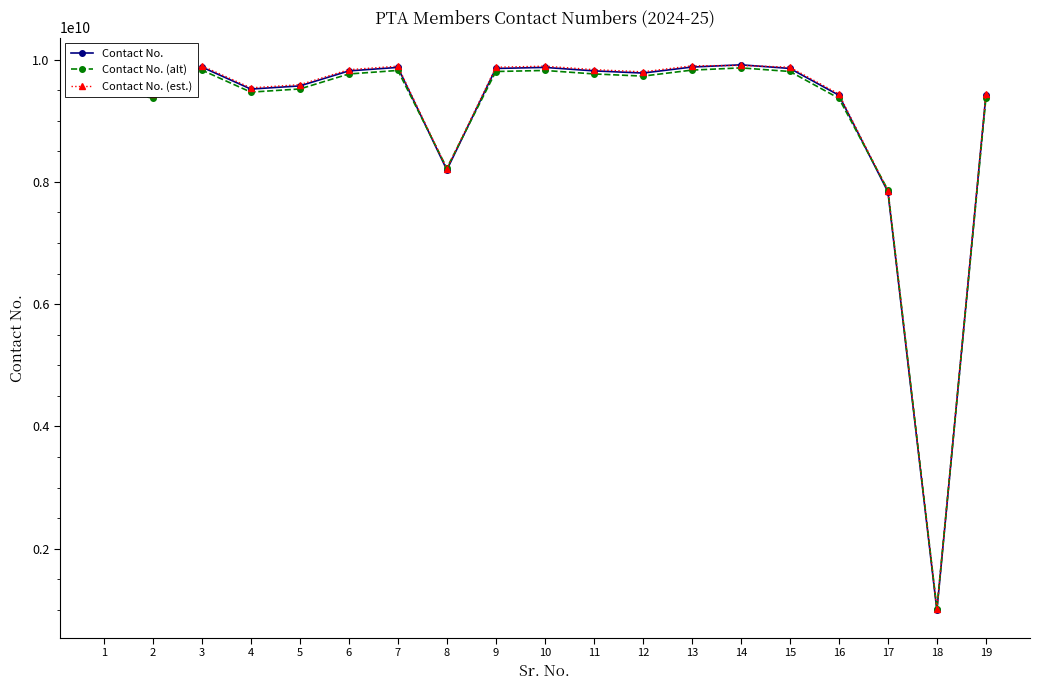

Is it true that Contact No. equals 7837306004 at 17?

True